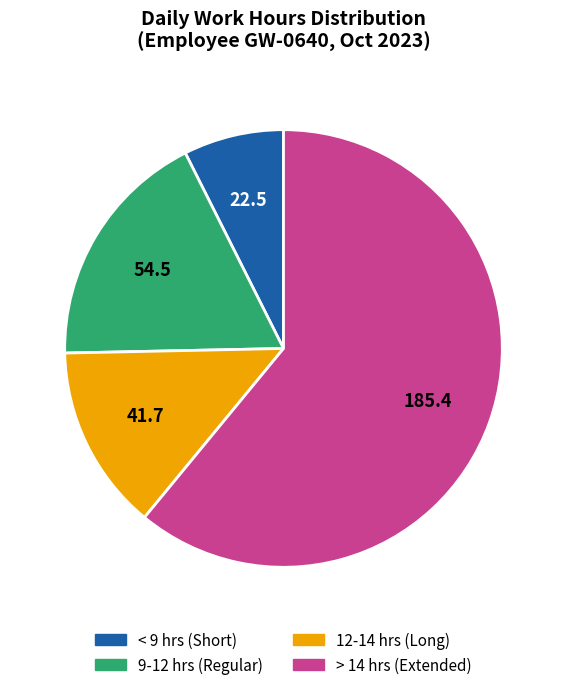

Which category has the smallest portion of the pie?

< 9 hrs (Short)